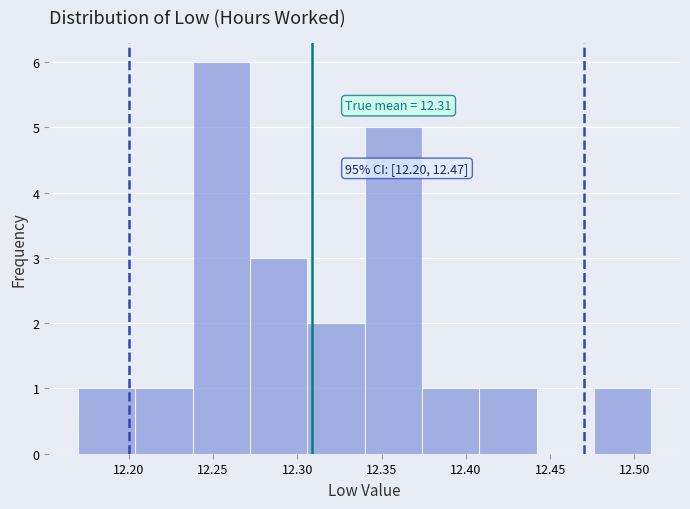

Over which range of the x-axis is the bar tallest?

12.238 to 12.272